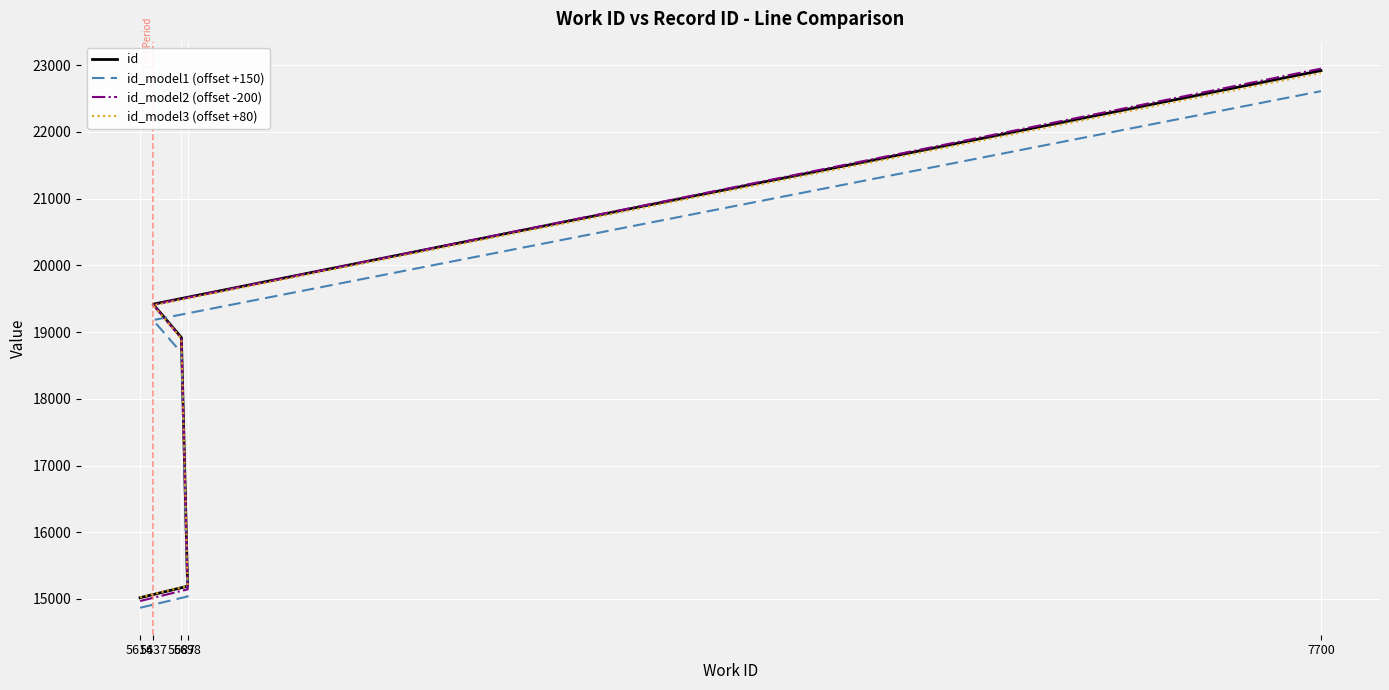

What is the difference between the second highest and minimum values in the id_model1 (offset +150) series?

4311.0